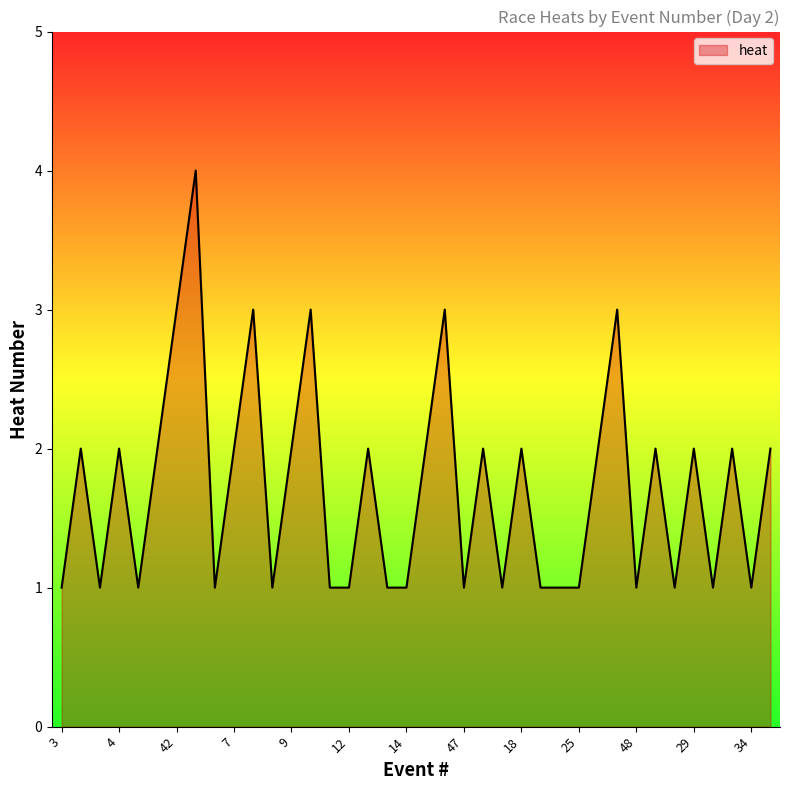

Reading left to right, what are all the values shown in this chart?

1	2	1	2	1	2	3	4	1	2	3	1	2	3	1	1	2	1	1	2	3	1	2	1	2	1	1	1	2	3	1	2	1	2	1	2	1	2